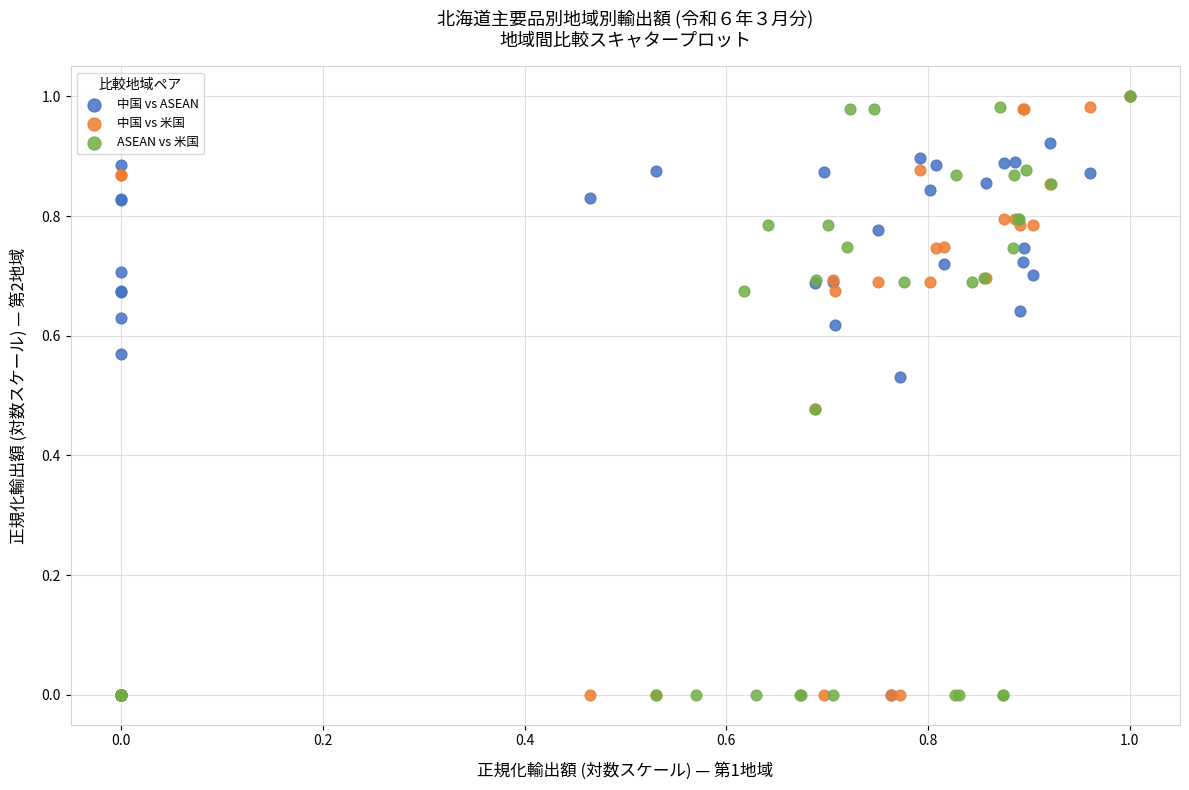

What are all the series names shown in the legend?

中国 vs ASEAN, 中国 vs 米国, ASEAN vs 米国